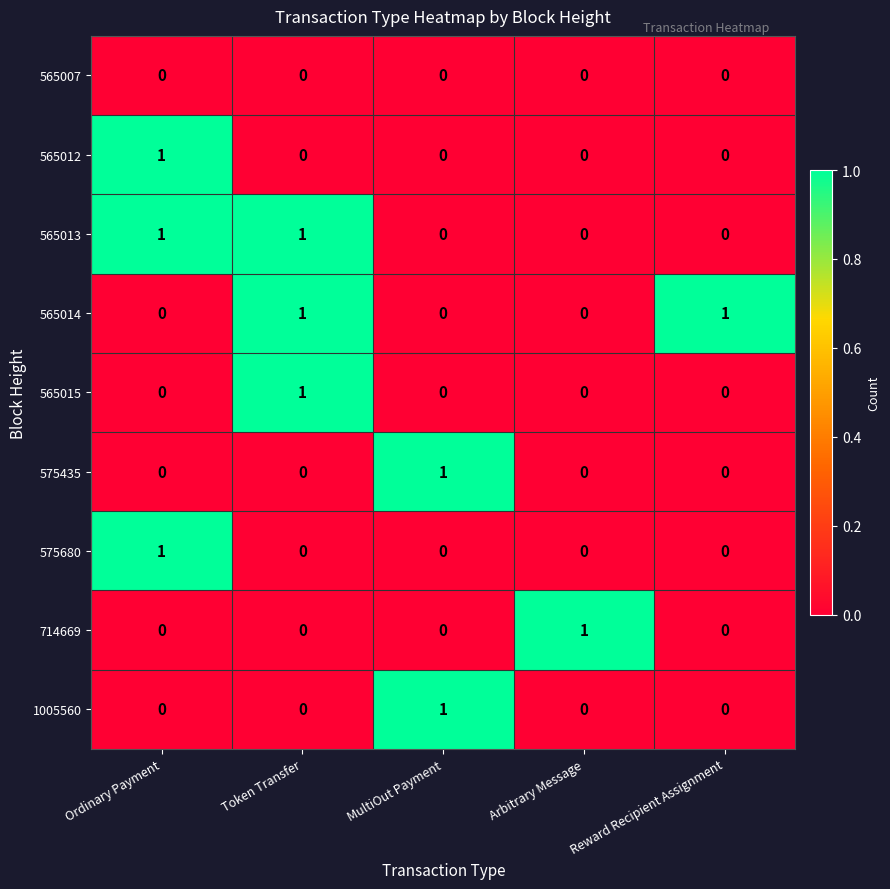

True or false: 565012 has a value of 0 at Arbitrary Message.

True